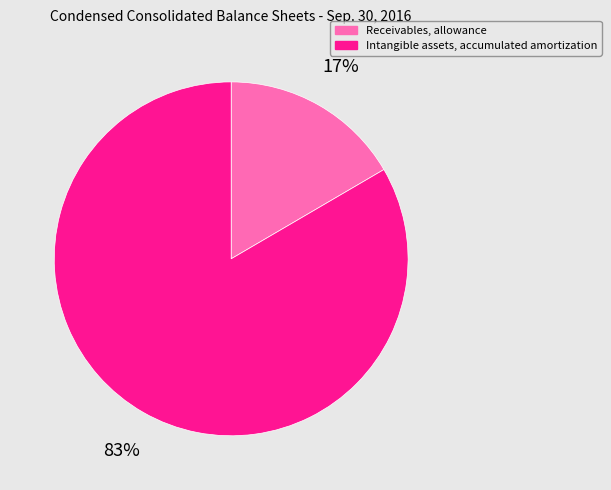

To the nearest percent, what is the combined percentage of Receivables, allowance and Intangible assets, accumulated amortization?

100%